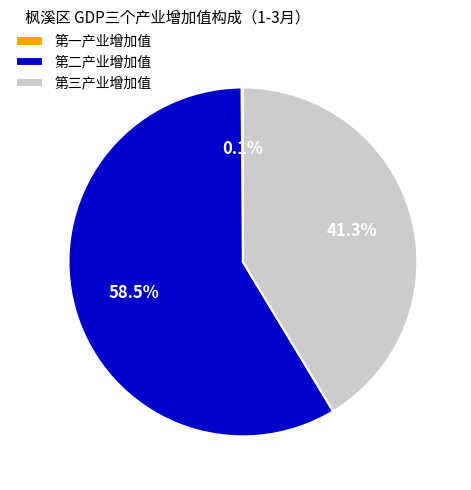

What percentage is the 第三产业增加值 slice, to the nearest percent?

41%